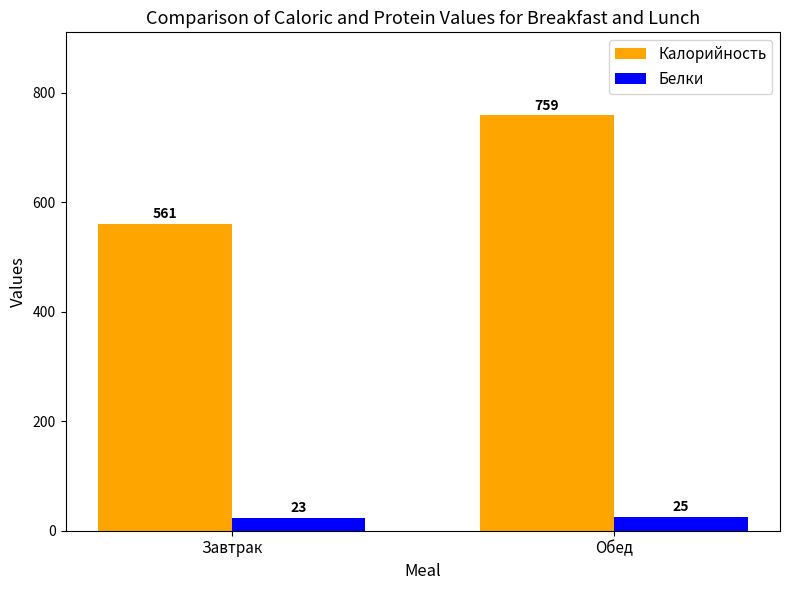

Rank the categories by Калорийность value from highest to lowest.

Обед, Завтрак